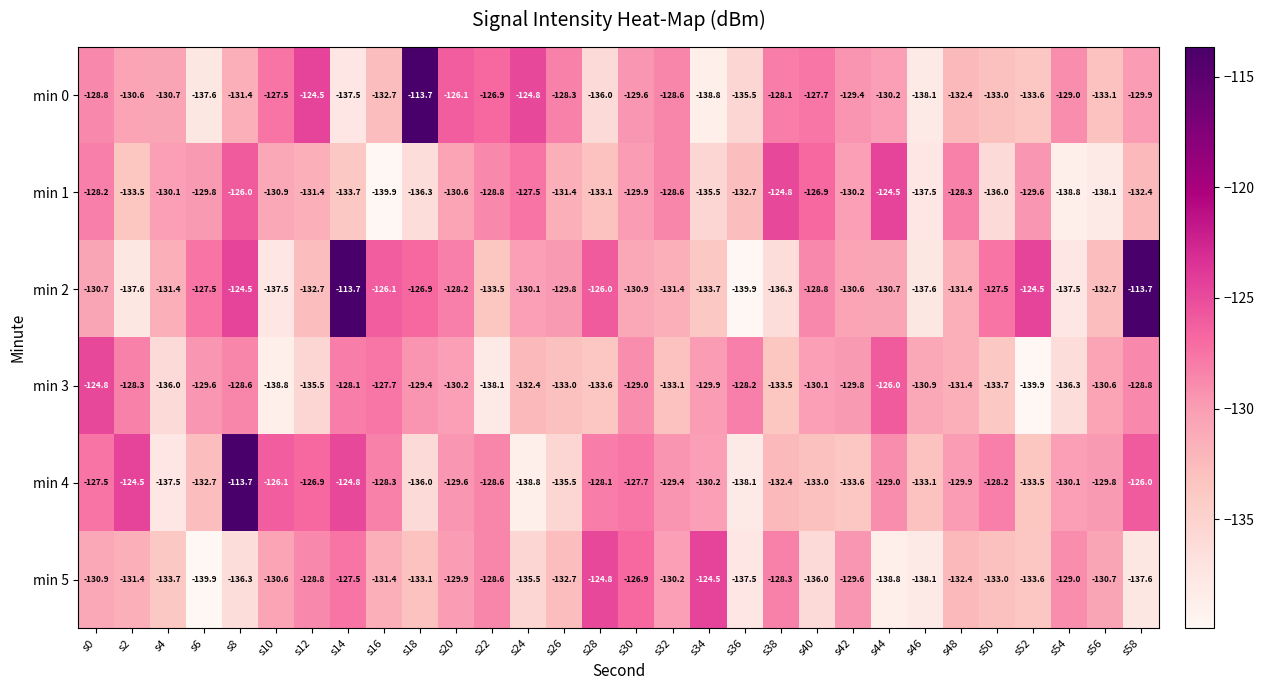

What is the total value across all series at s46?

-815.3